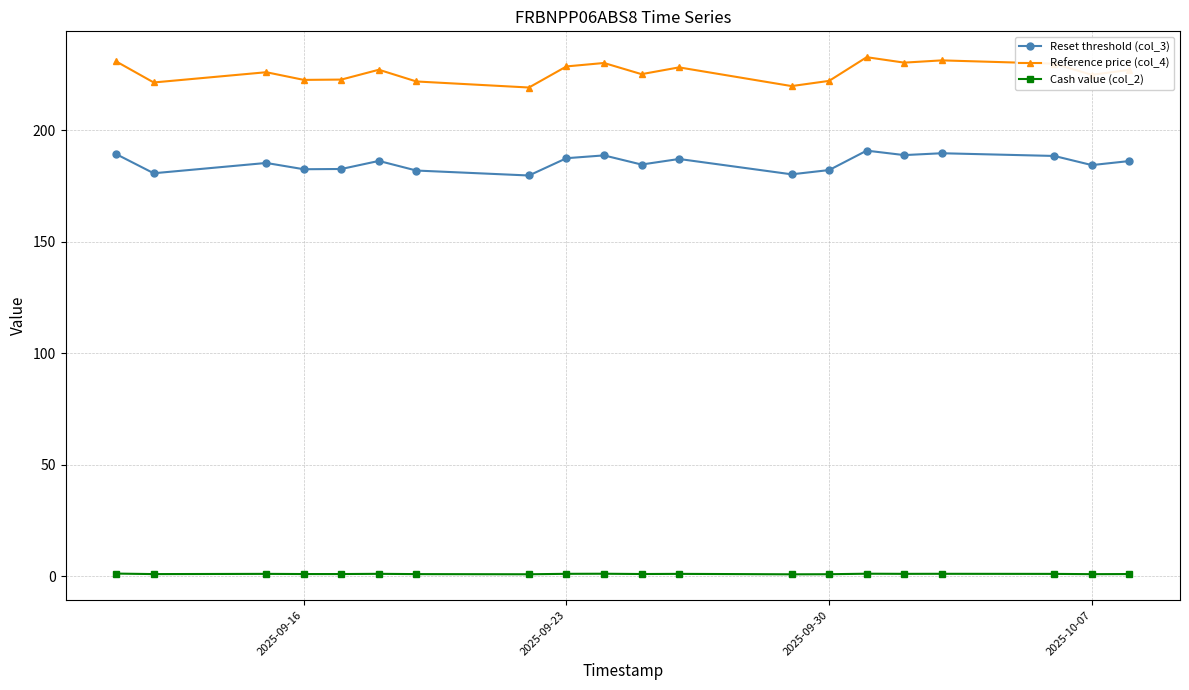

Rank the series by their average value, from highest to lowest.

Reference price (col_4), Reset threshold (col_3), Cash value (col_2)